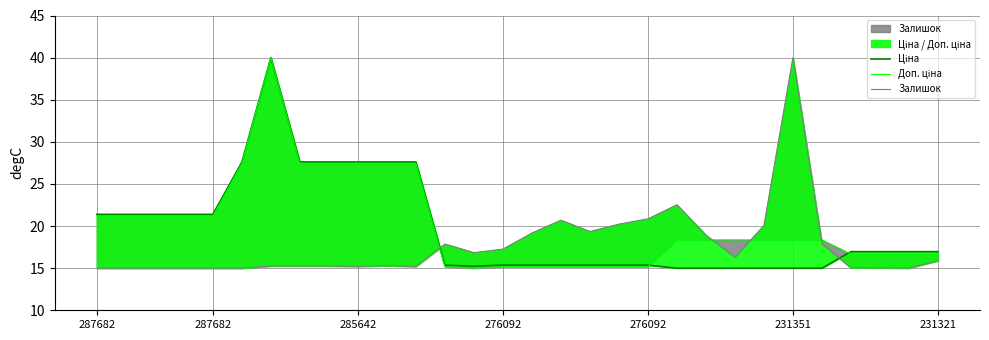

How many lines are shown in the chart?

3